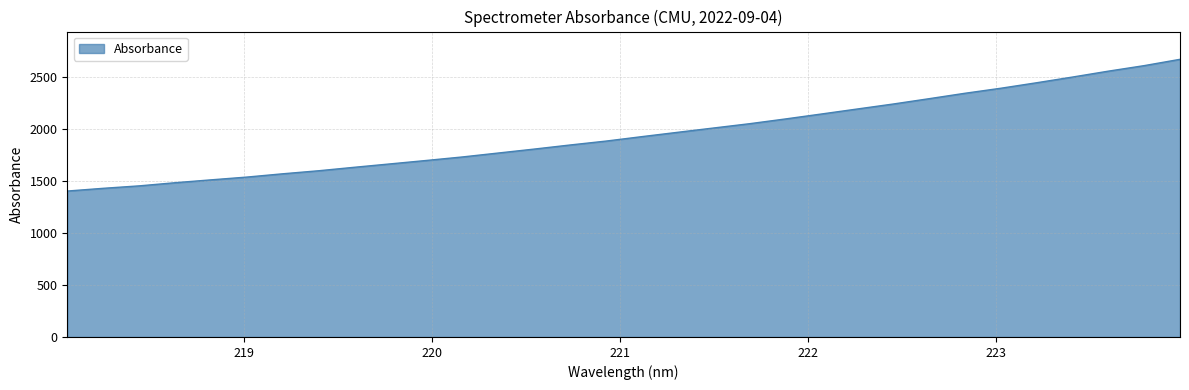

What is the maximum value shown in the chart?

2671.0